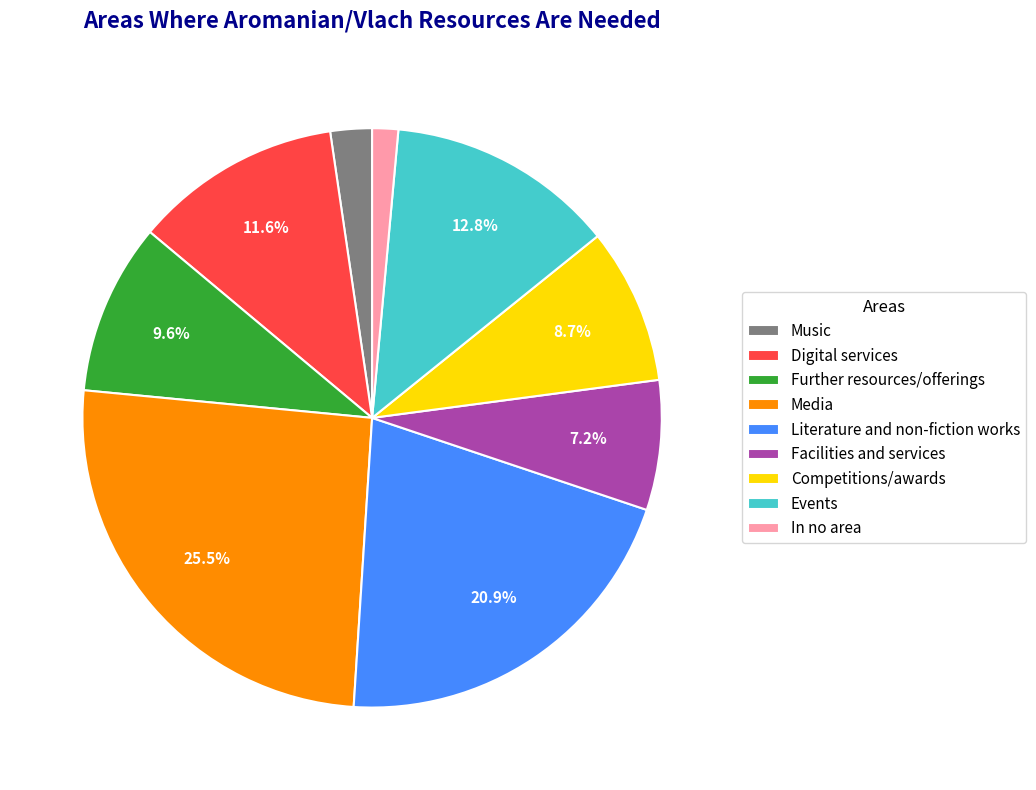

Does Further resources/offerings represent more than half of the total?

No